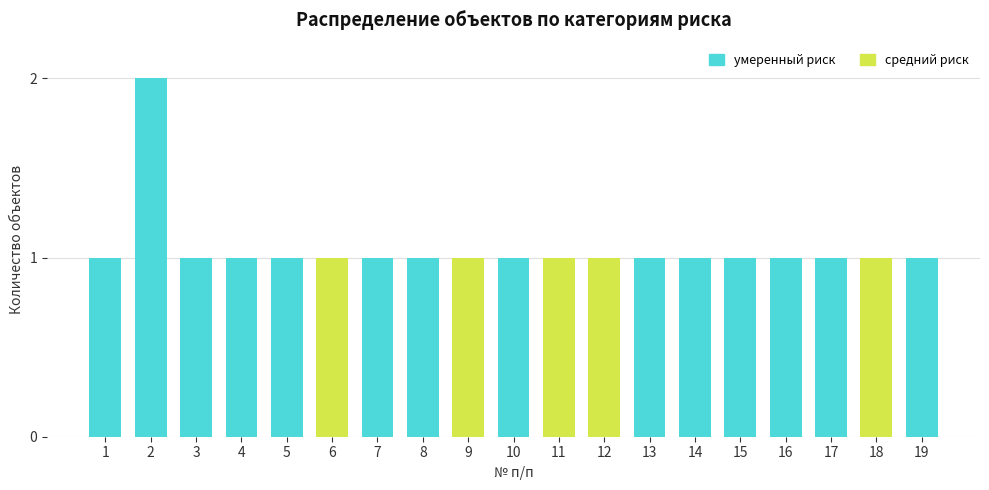

How many categories are shown in the chart?

19